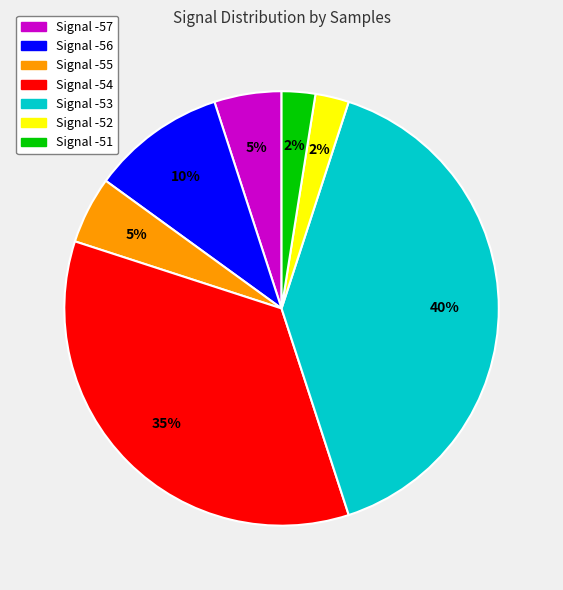

To the nearest percent, what is the average slice percentage?

14%